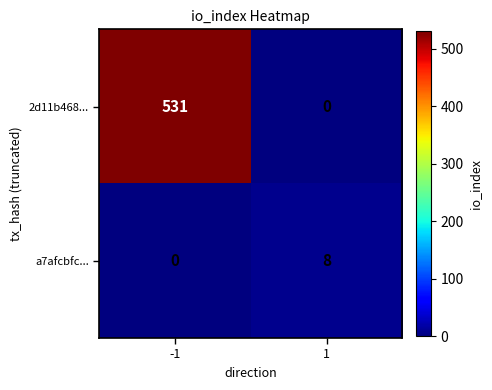

Rank the series at -1 from highest to lowest value.

2d11b468..., a7afcbfc...